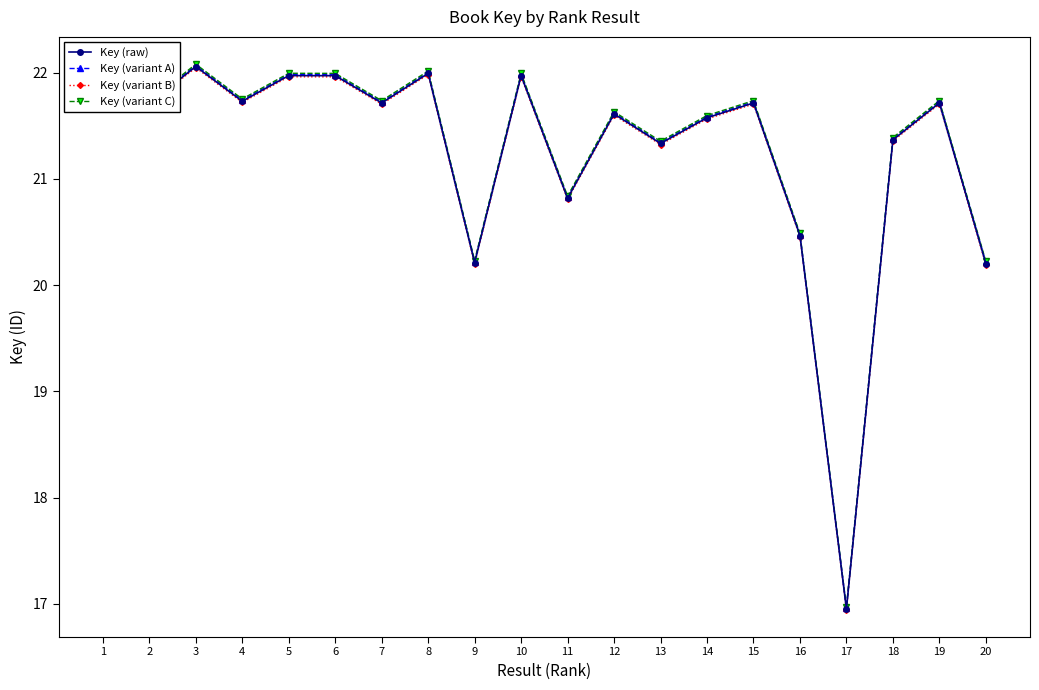

What are all the series names shown in the legend?

Key (raw), Key (variant A), Key (variant B), Key (variant C)